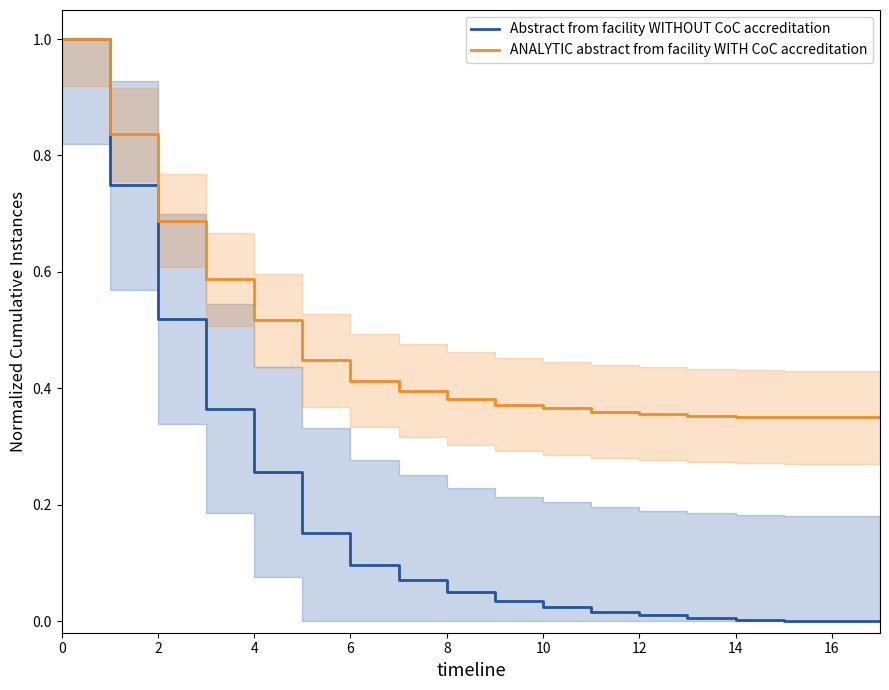

True or false: Abstract from facility WITHOUT CoC accreditation and ANALYTIC abstract from facility WITH CoC accreditation cross at least once.

False